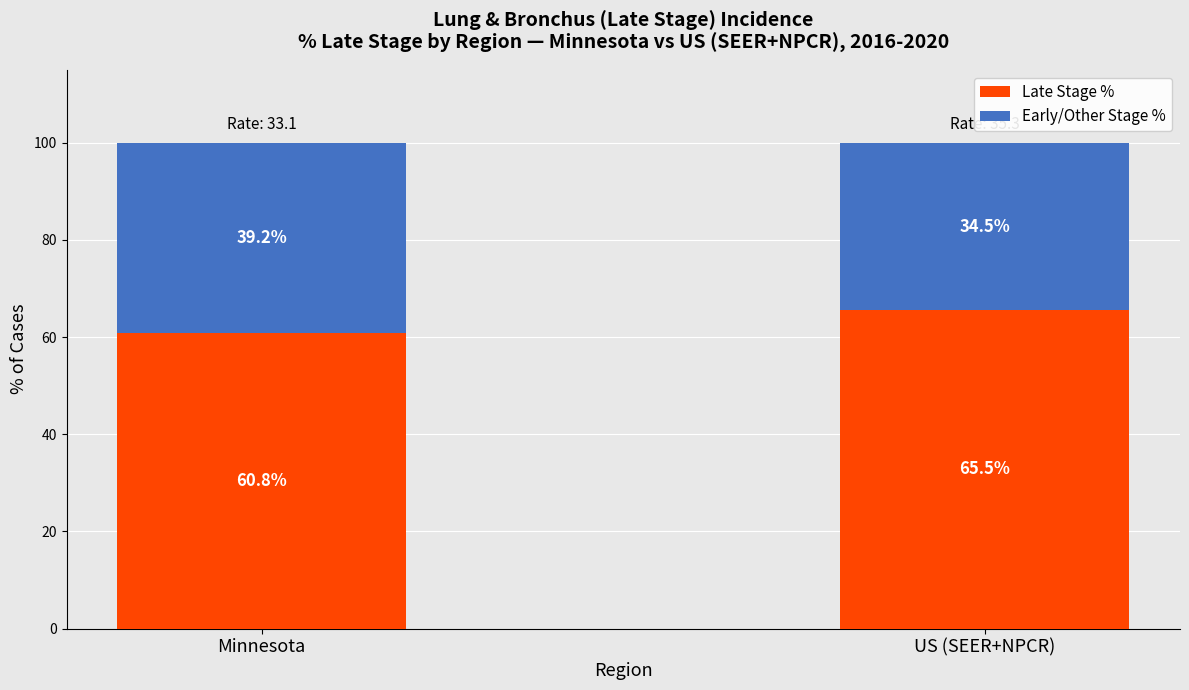

How many distinct data groups are displayed?

2